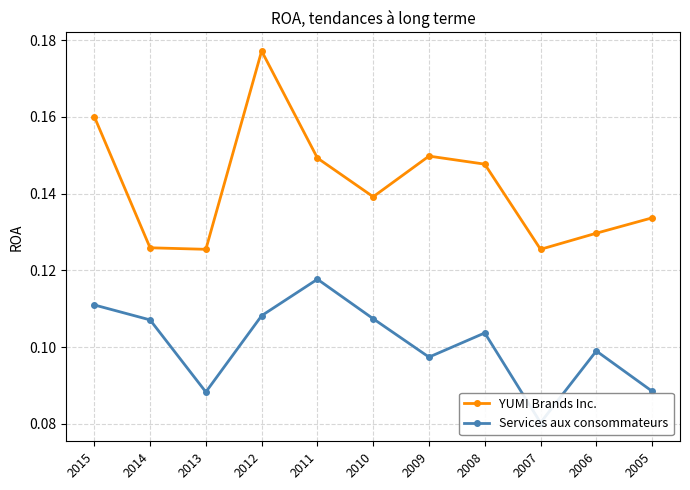

At 2014, list the series in order from smallest to largest.

Services aux consommateurs, YUM! Brands Inc.